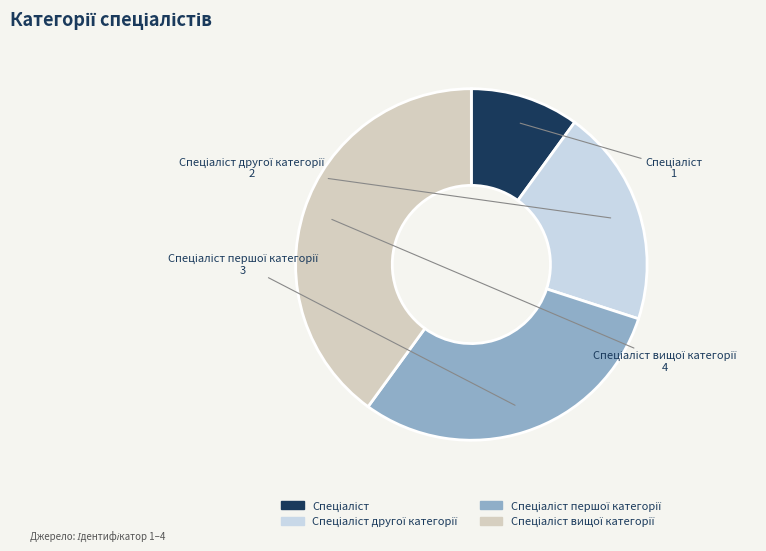

Count the number of slices in the pie.

4